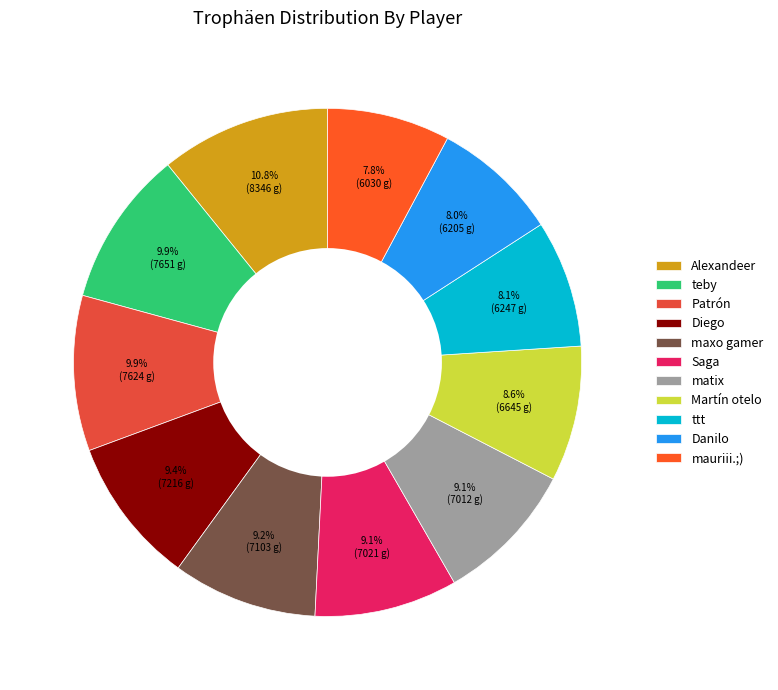

How much of the chart is everything except Patrón?

90.1%